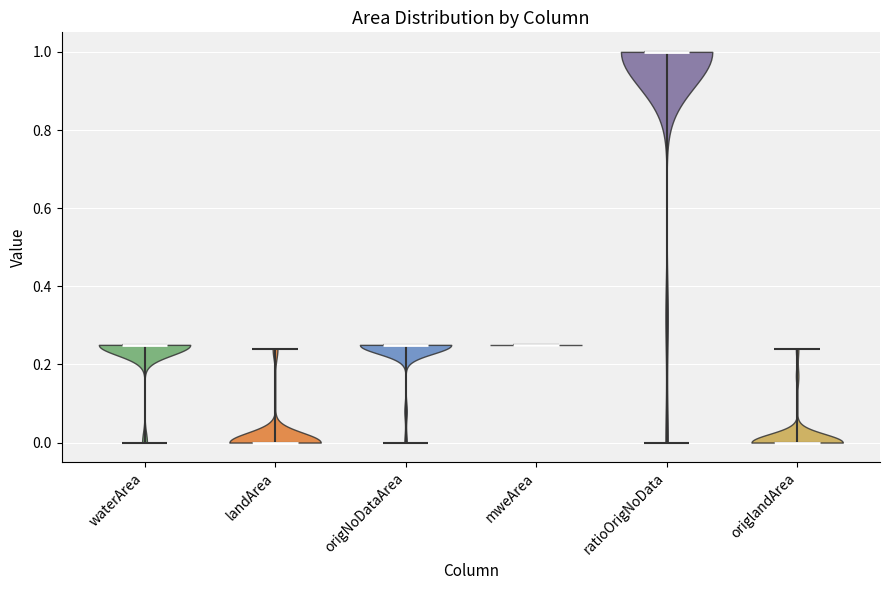

Which violin has the highest median line?

ratioOrigNoData